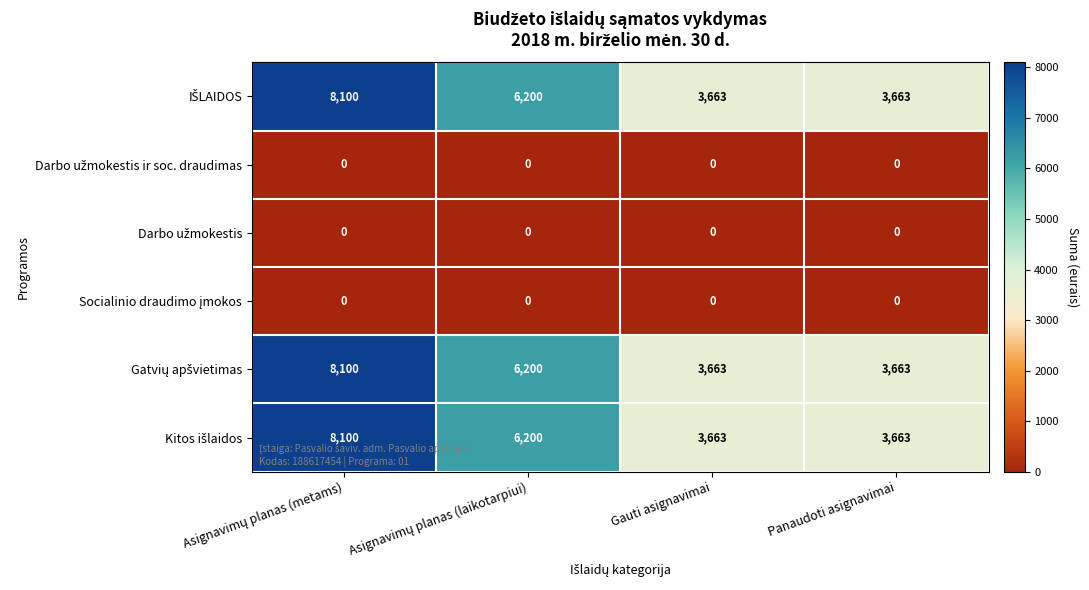

At how many categories does at least one series exceed 1324?

4